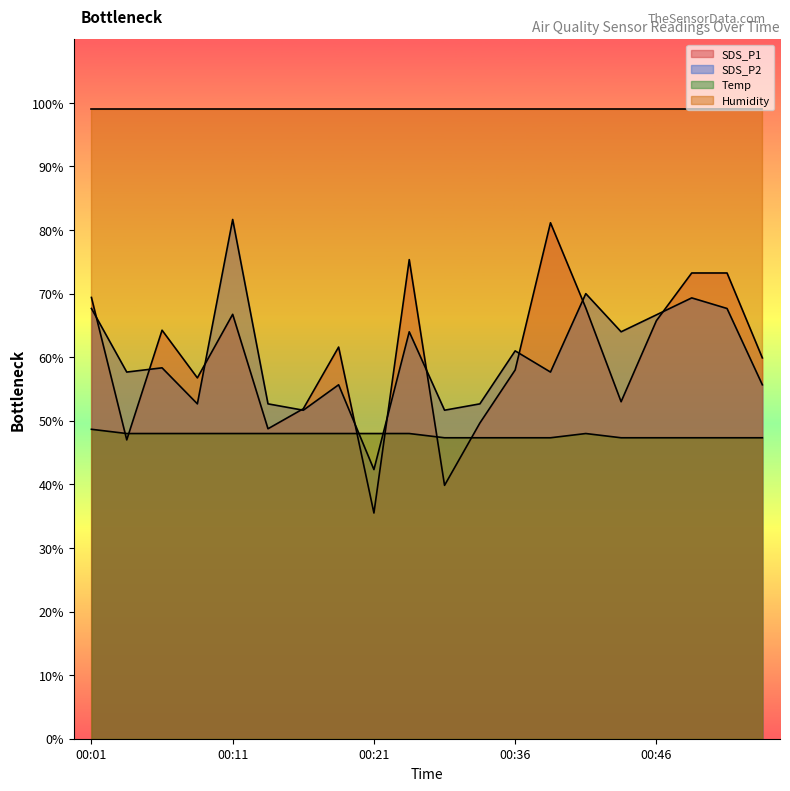

Which series has the largest total across all categories?

Humidity